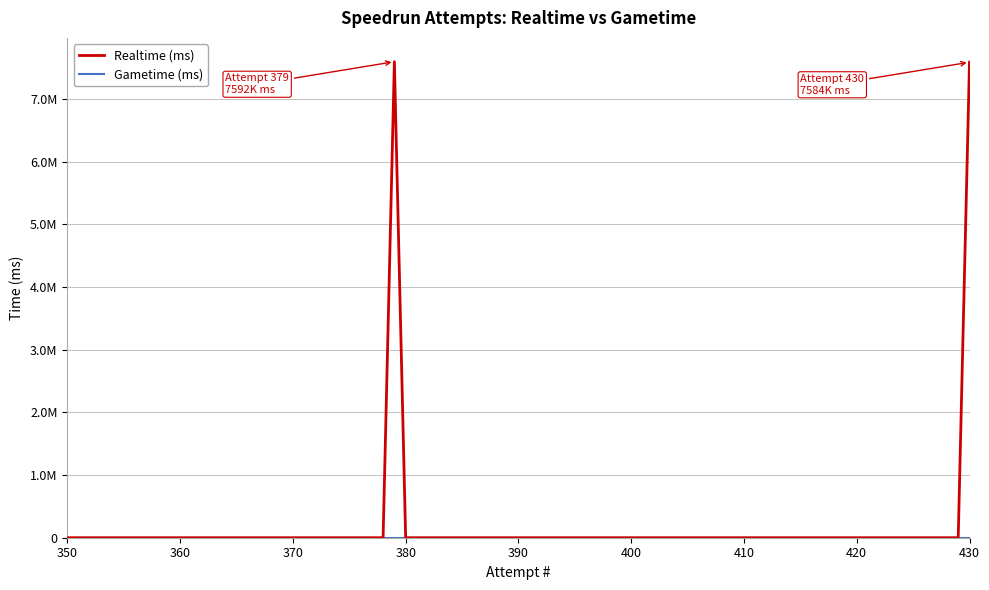

Does the chart display data point markers on the line(s)?

No